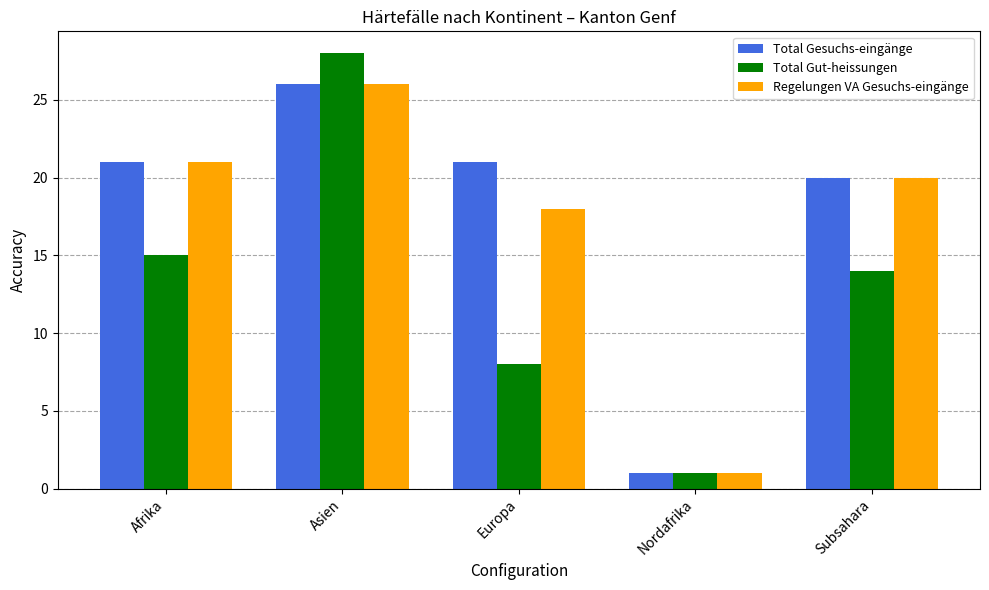

Reading left to right, list all the values displayed in this chart.

Total Gesuchs-eingänge: Afrika=21	Asien=26	Europa=21	Nordafrika=1	Subsahara=20
Total Gut-heissungen: Afrika=15	Asien=28	Europa=8	Nordafrika=1	Subsahara=14
Regelungen VA Gesuchs-eingänge: Afrika=21	Asien=26	Europa=18	Nordafrika=1	Subsahara=20